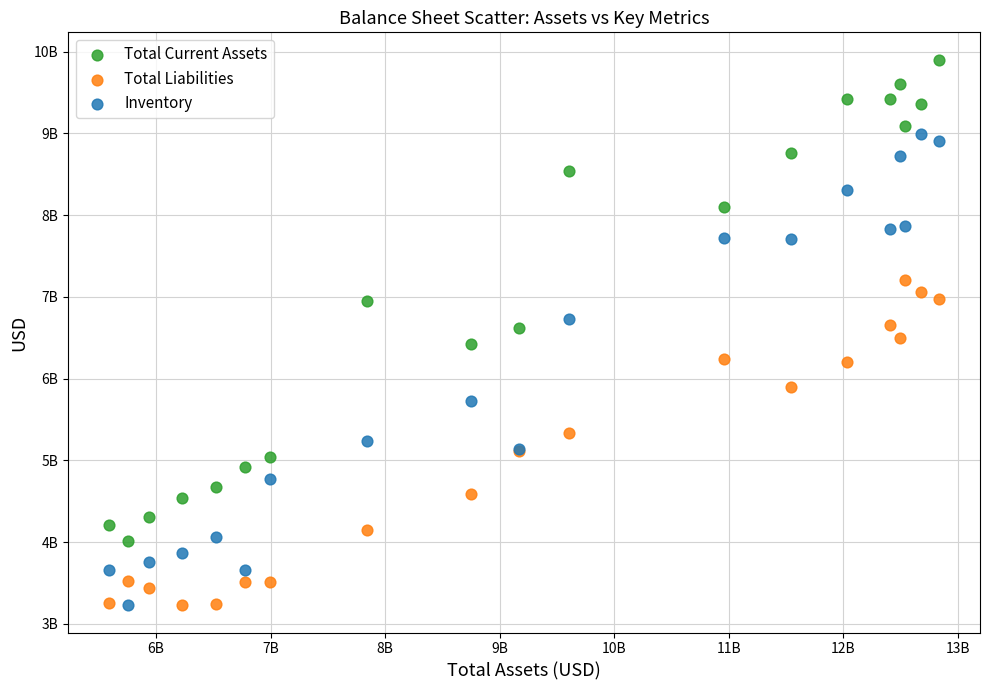

What are all the series names shown in the legend?

Total Current Assets, Total Liabilities, Inventory